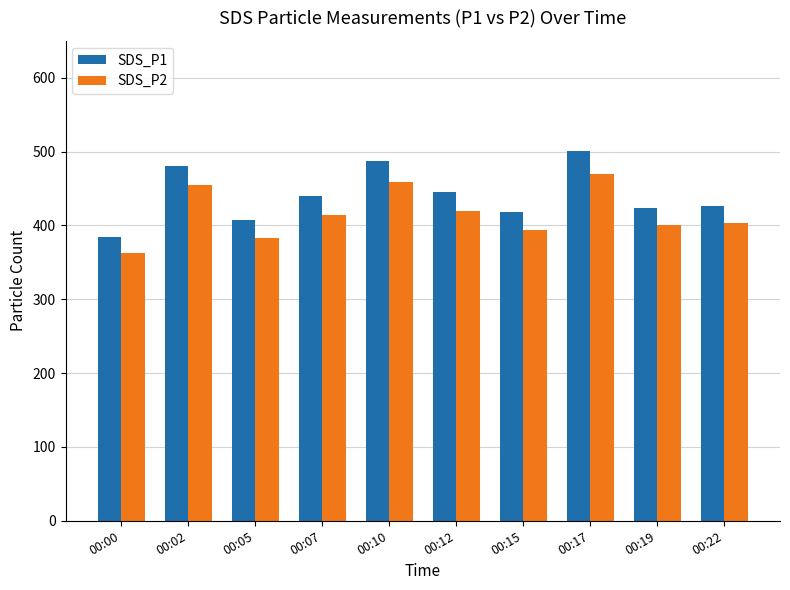

What is the sum of all SDS_P1 values?

4413.5